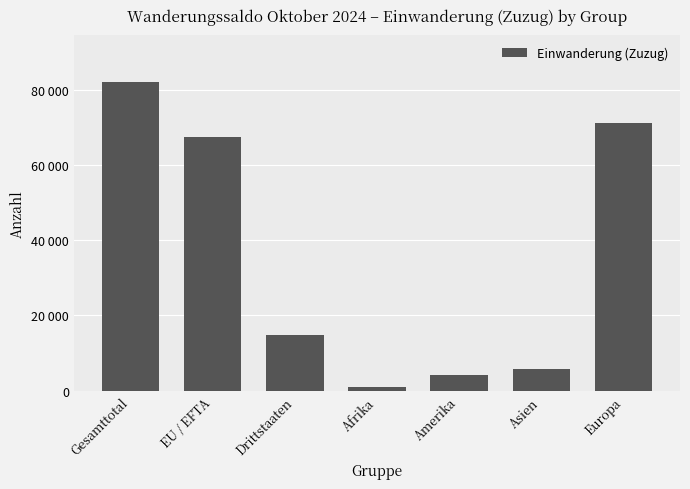

Between Drittstaaten and EU / EFTA, which is larger?

EU / EFTA